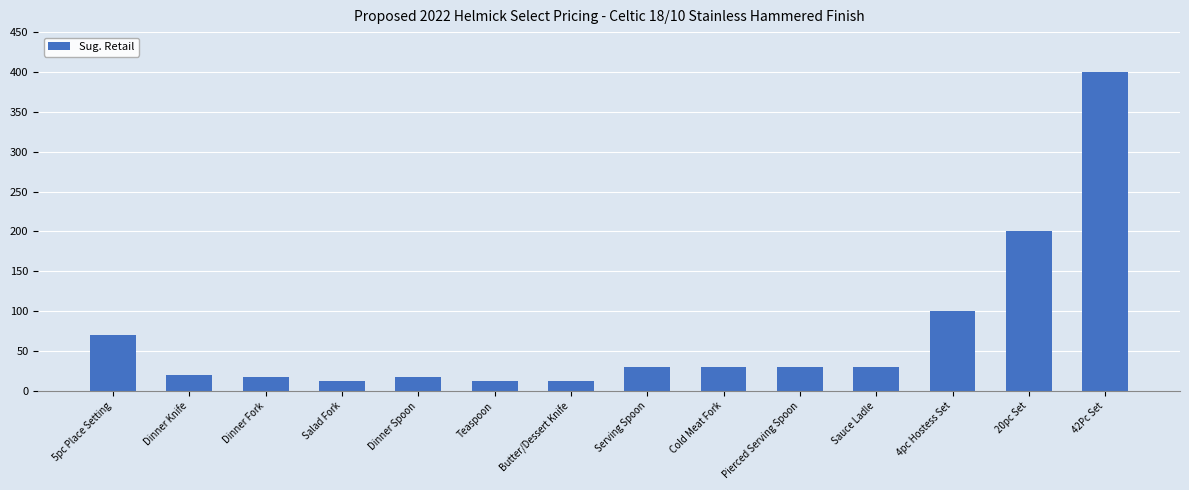

Where is the data nearest to the value 206?

20pc Set